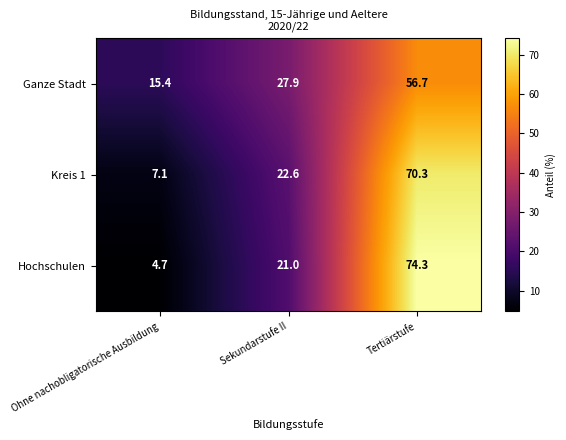

What is the average value of the Ganze Stadt series?

33.3